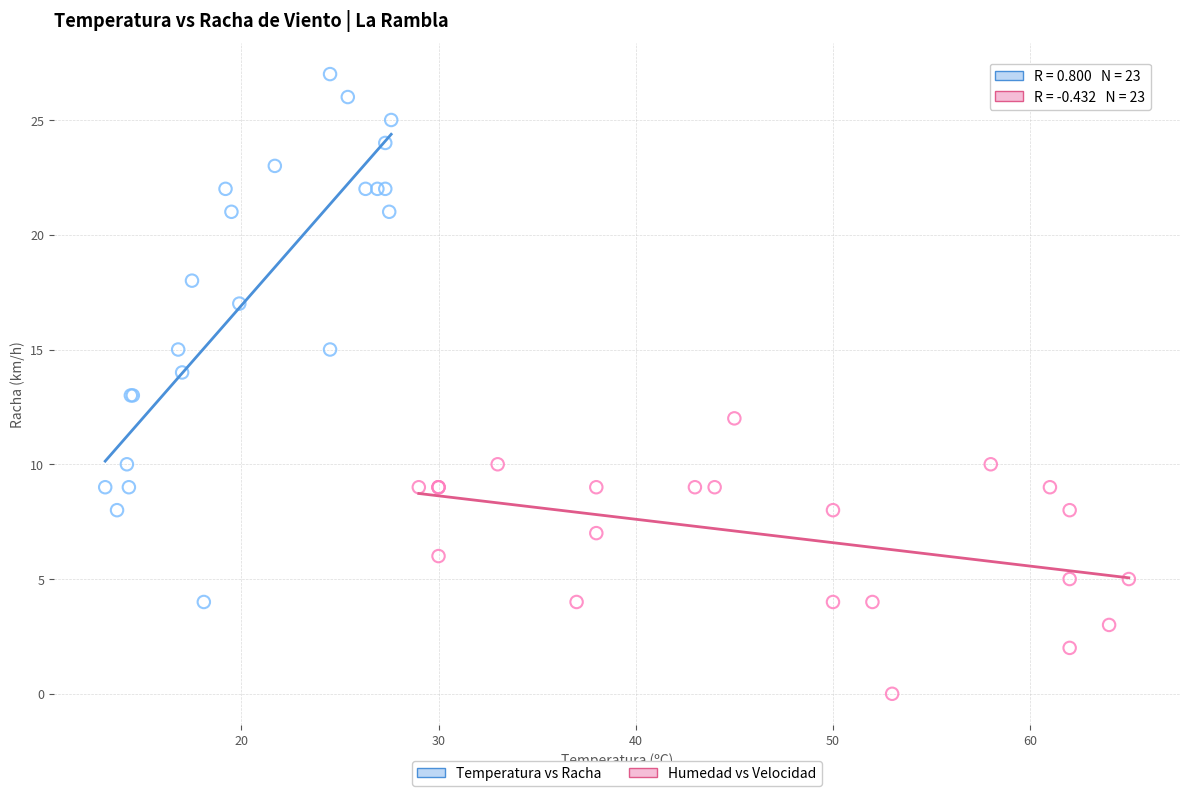

Which series contains the highest Y value?

Temperatura vs Racha